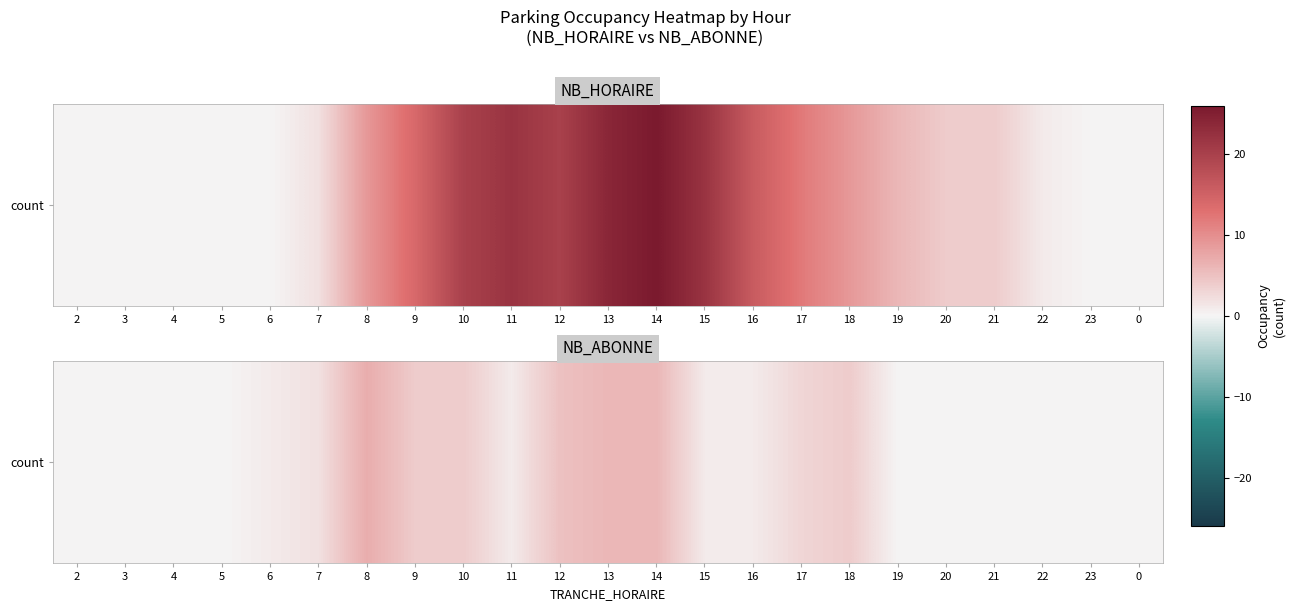

What is the difference between the values at 16 and 4?

1